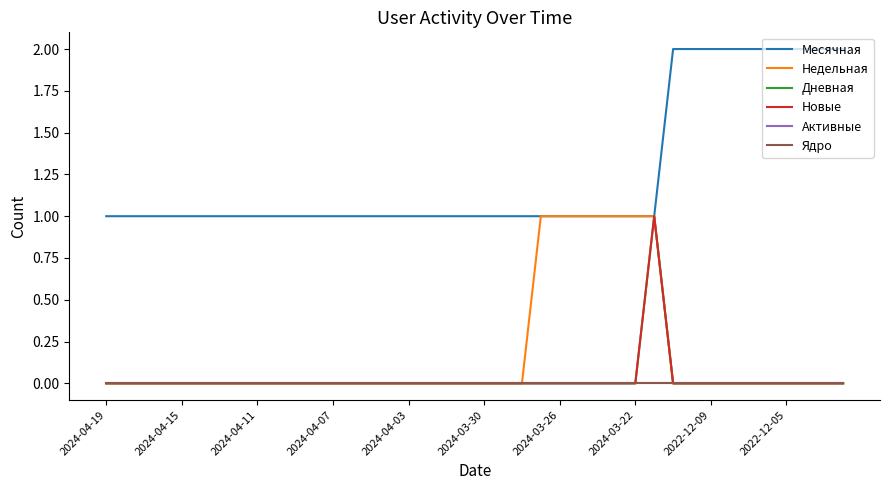

Does the chart display data point markers on the line(s)?

No